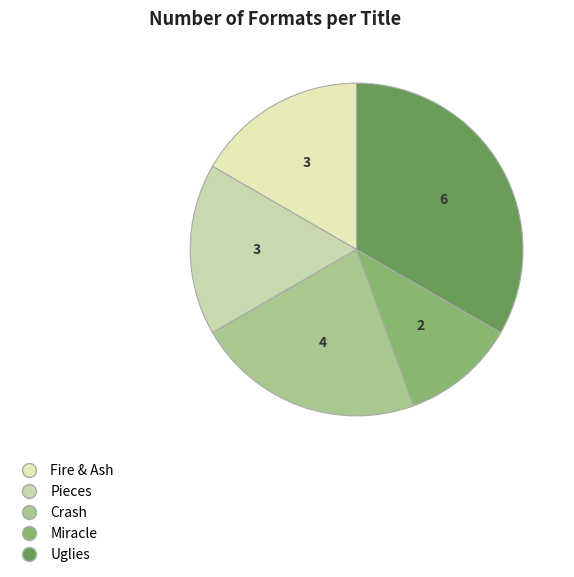

How many segments does this pie chart have?

5